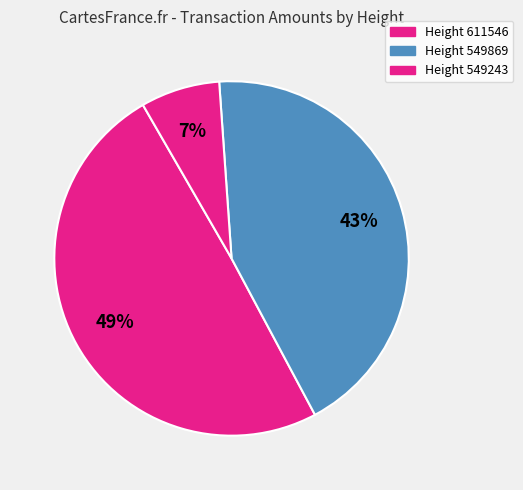

What is the largest slice in the pie chart?

Height 611546